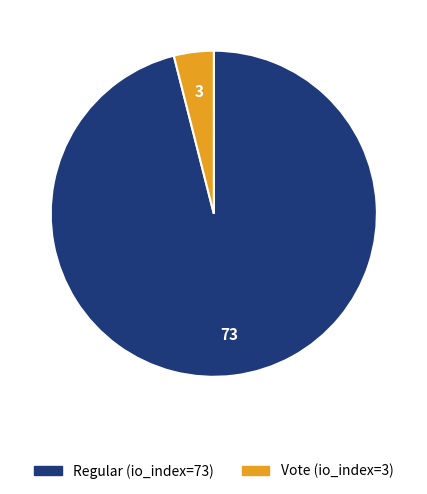

Do Regular (io_index=73) and Vote (io_index=3) together represent more than half of the pie?

Yes